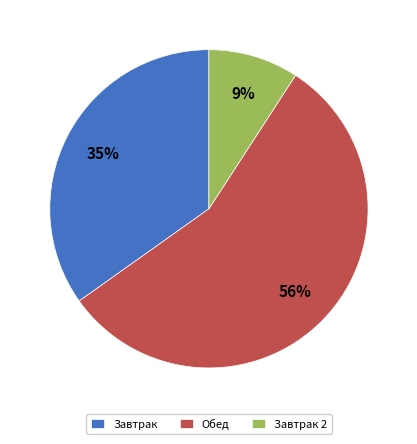

What is the ratio of the value at Завтрак to the value at Обед?

0.6